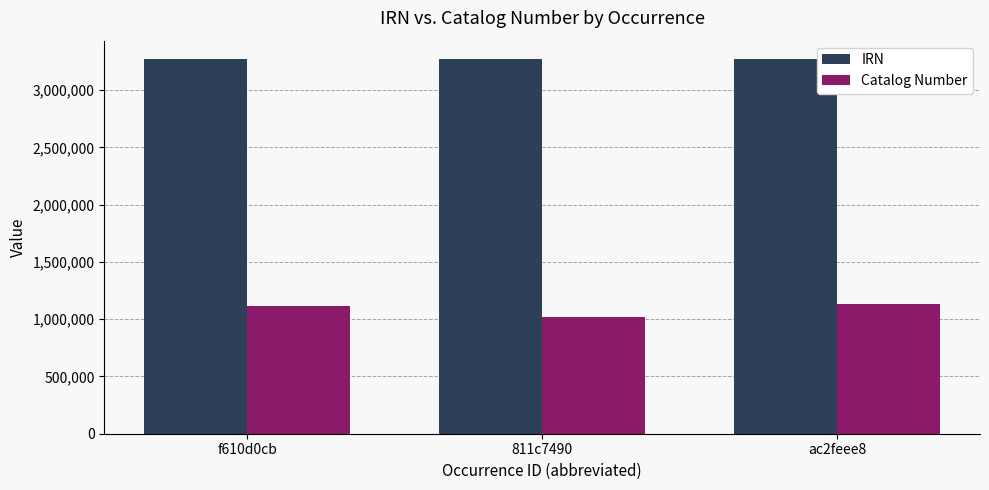

What value does the Catalog Number series have at 811c7490, to the nearest 100?

1022400